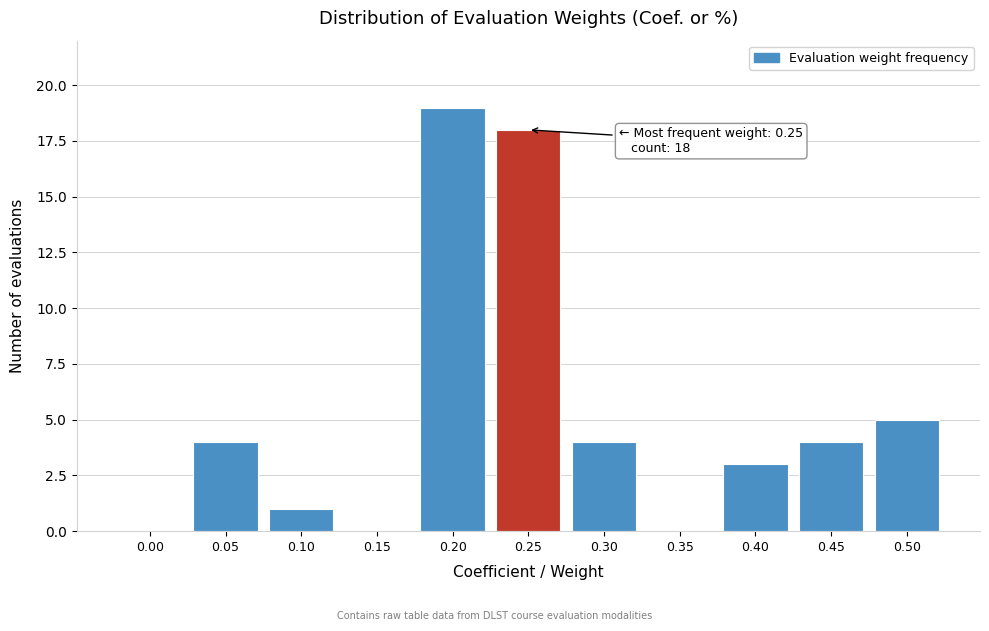

Reading left to right, list all the values displayed in this chart.

0.00=0	0.05=4	0.10=1	0.15=0	0.20=19	0.25=18	0.30=4	0.35=0	0.40=3	0.45=4	0.50=5